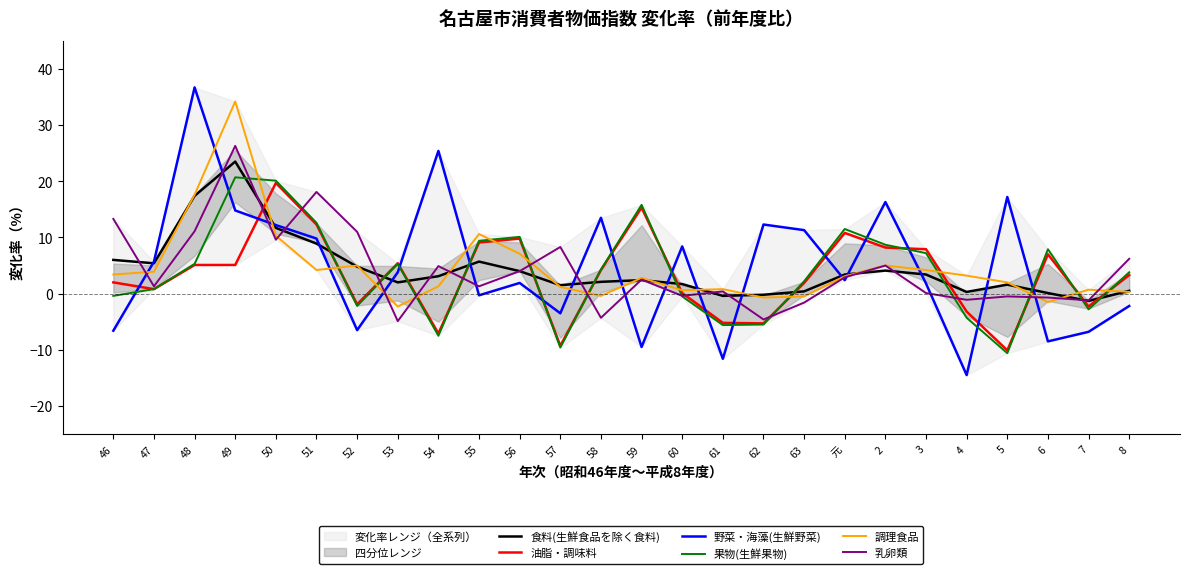

What is the maximum value shown in the chart?

36.7